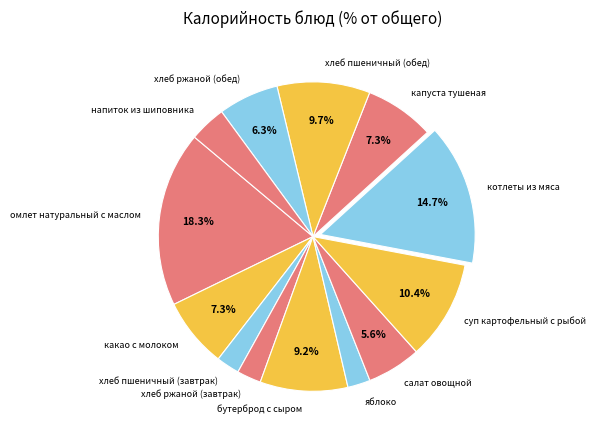

Does бутерброд с сыром account for over 50% of the chart?

No